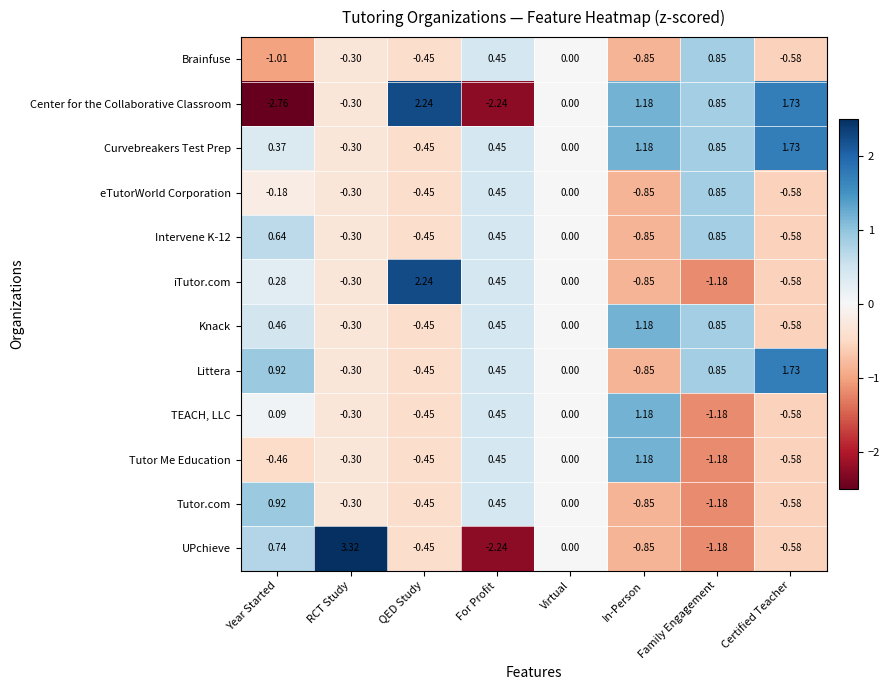

Between Year Started and Family Engagement, which series saw the biggest shift?

Center for the Collaborative Classroom